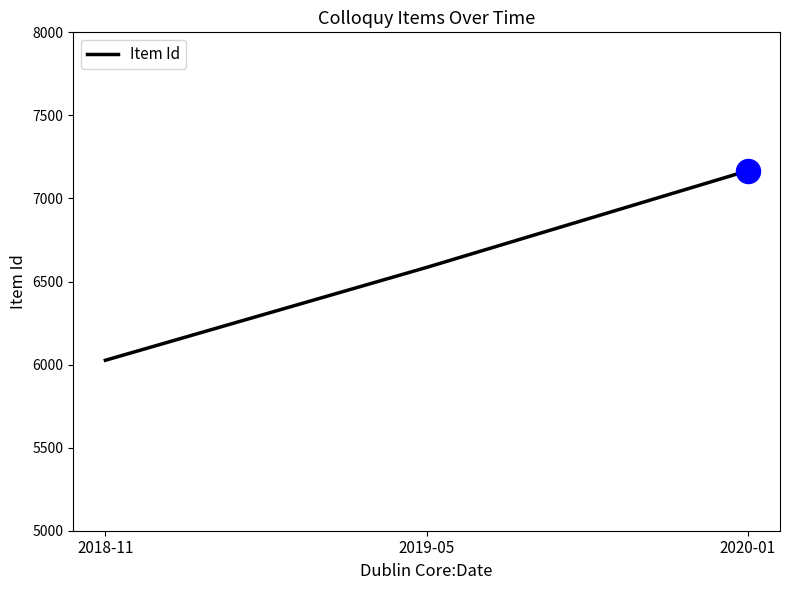

Between 2018-11 and 2020-01, which is larger?

2020-01